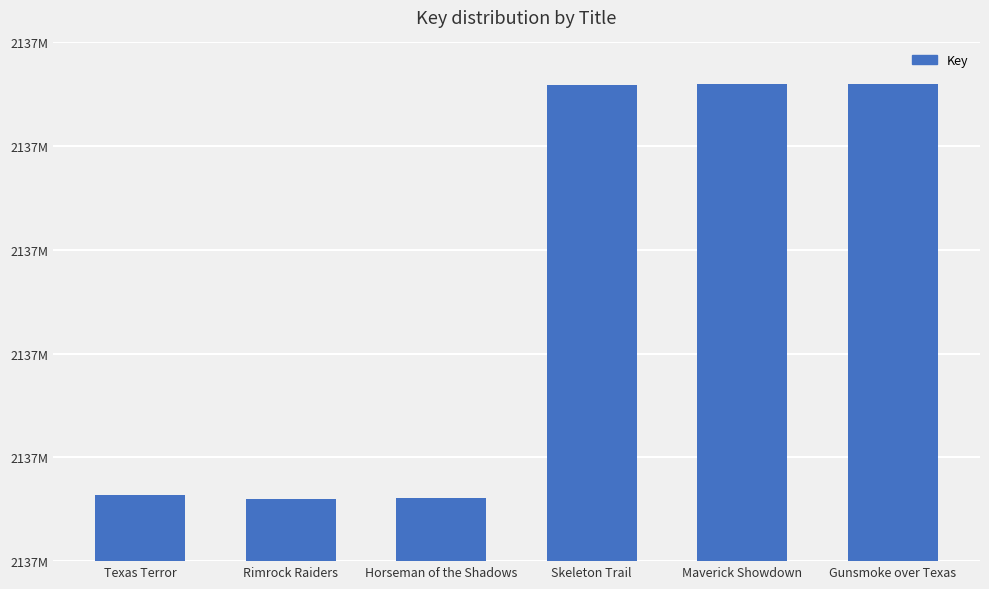

The chart shows a value of 1375112596 at Gunsmoke over Texas. True or false?

False